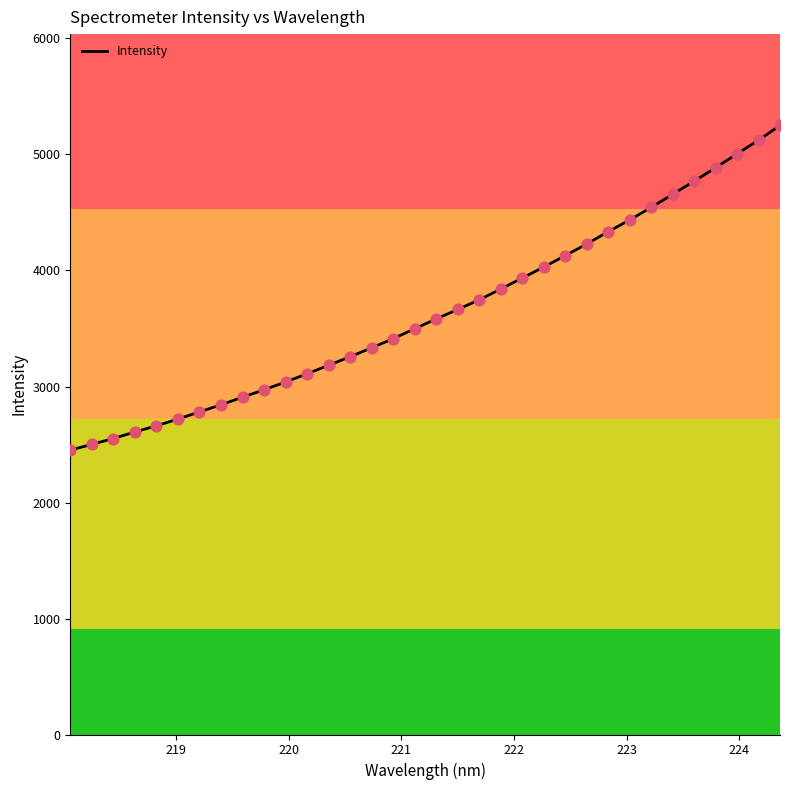

What is the difference between the maximum and minimum values?

2798.8